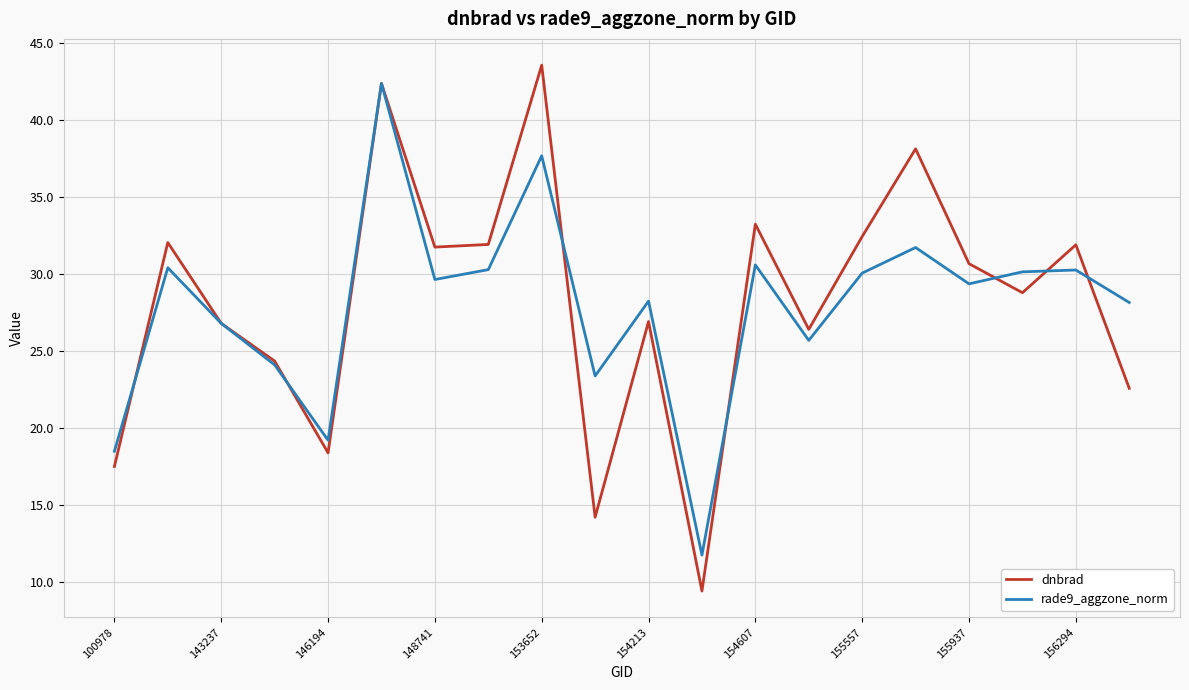

How many interior local valleys does the dnbrad series have?

6